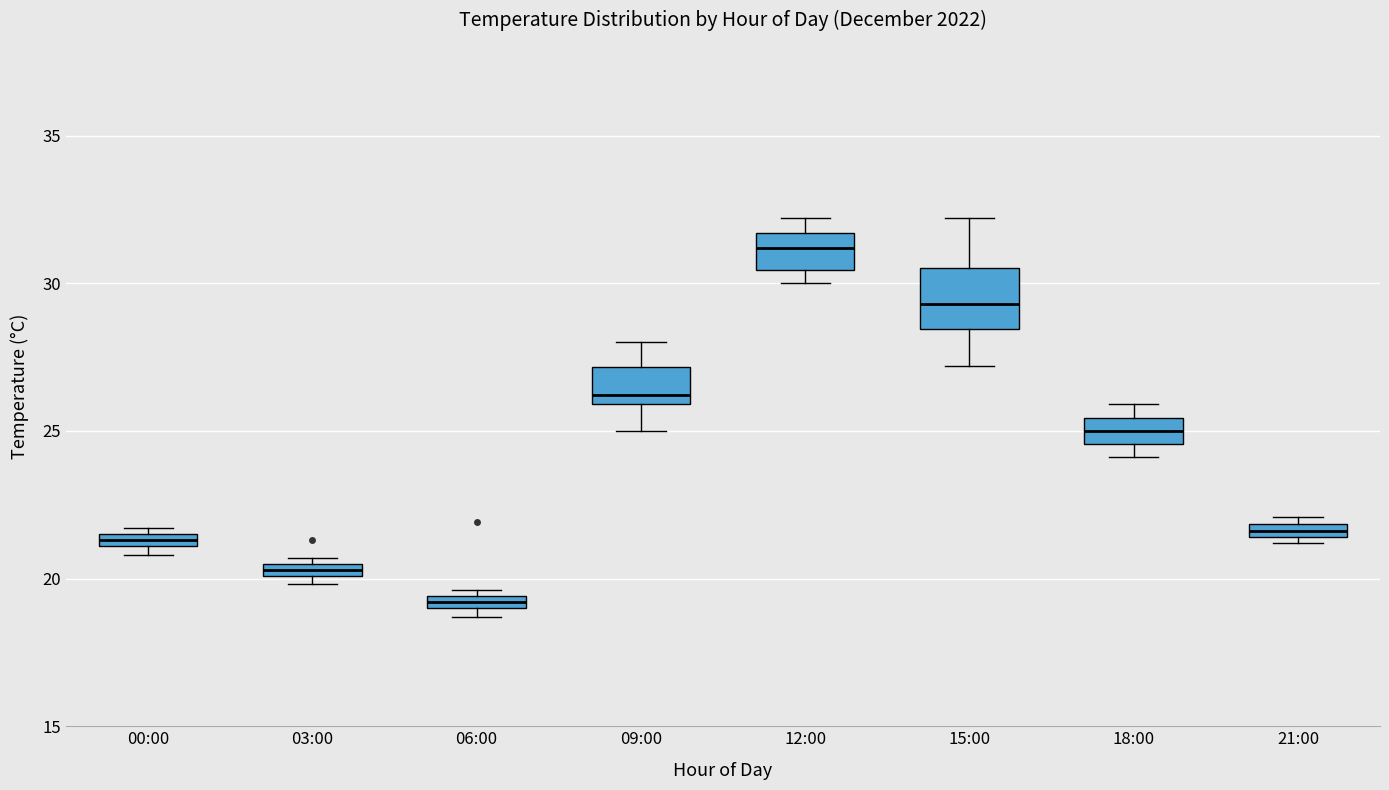

Where is the upper edge of the box for 15:00 on the y-axis? The values are not printed on the chart, so give them approximately, as read against the axis.

30.5